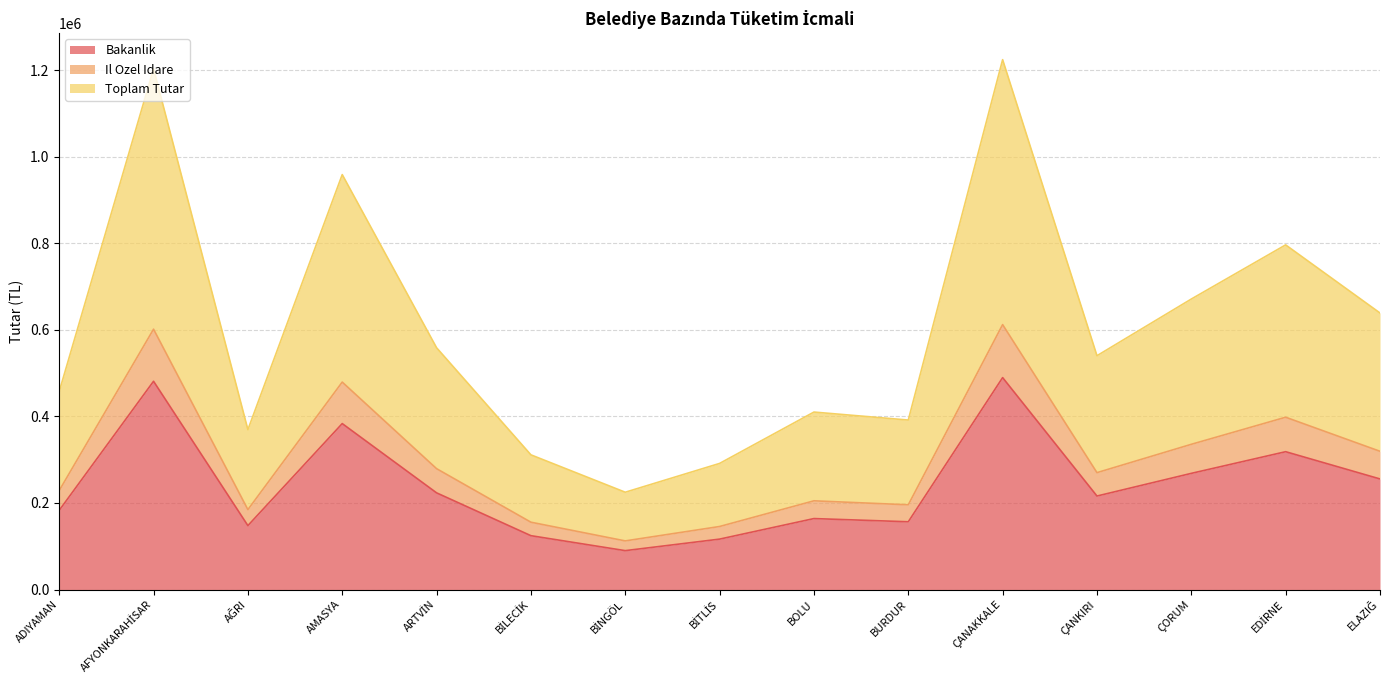

Is the value of Bakanlik at BOLU greater than the value of Toplam Tutar at ÇANKIRI?

No